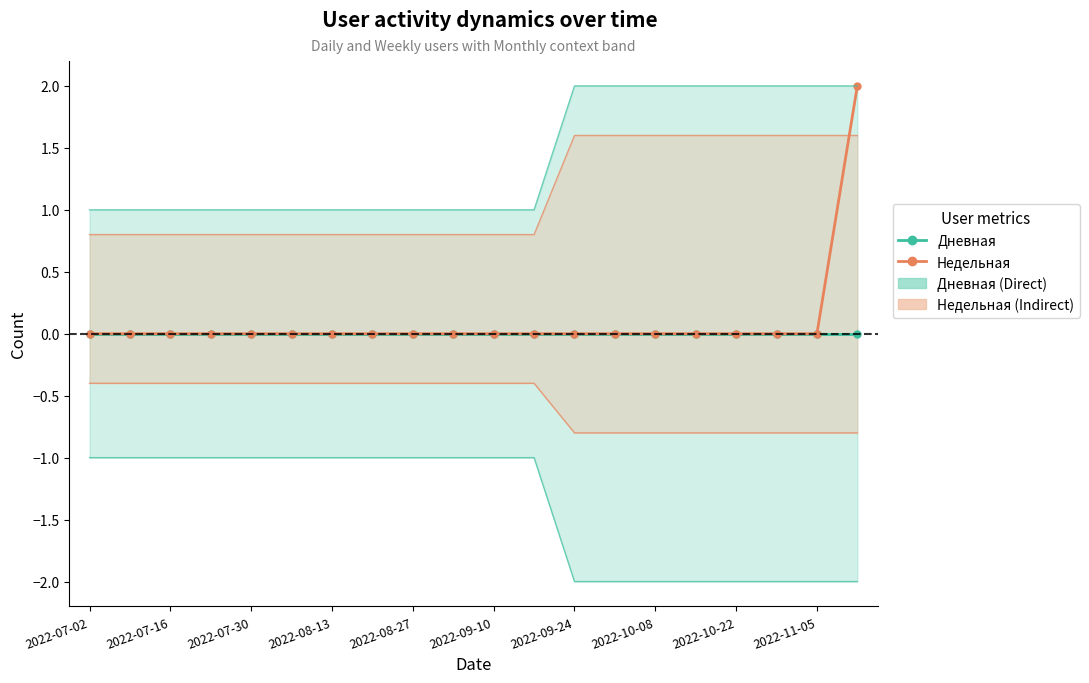

Reading left to right, what are all the values shown in this chart?

Дневная (Direct): 0	0	0	0	0	0	0	0	0	0	0	0	0	0	0	0	0	0	0	0
Недельная (Indirect): 0	0	0	0	0	0	0	0	0	0	0	0	0	0	0	0	0	0	0	2